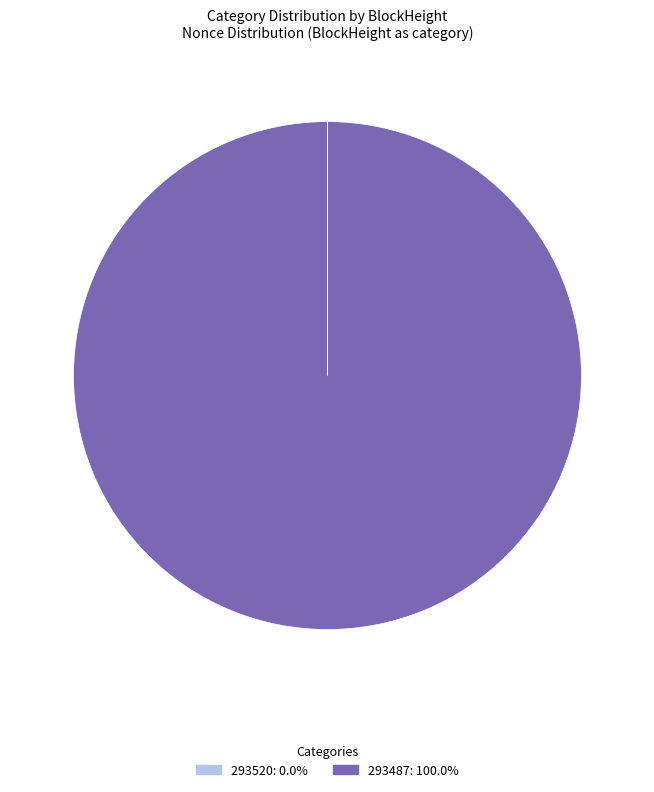

Which slice is the largest?

293487